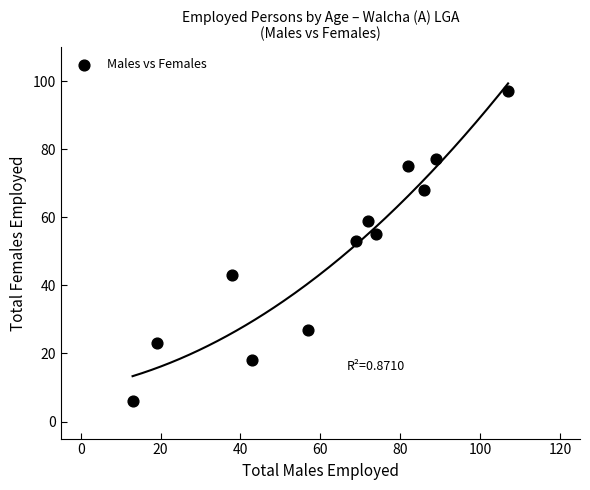

What Y value in the scatter plot is closest to 51?

53